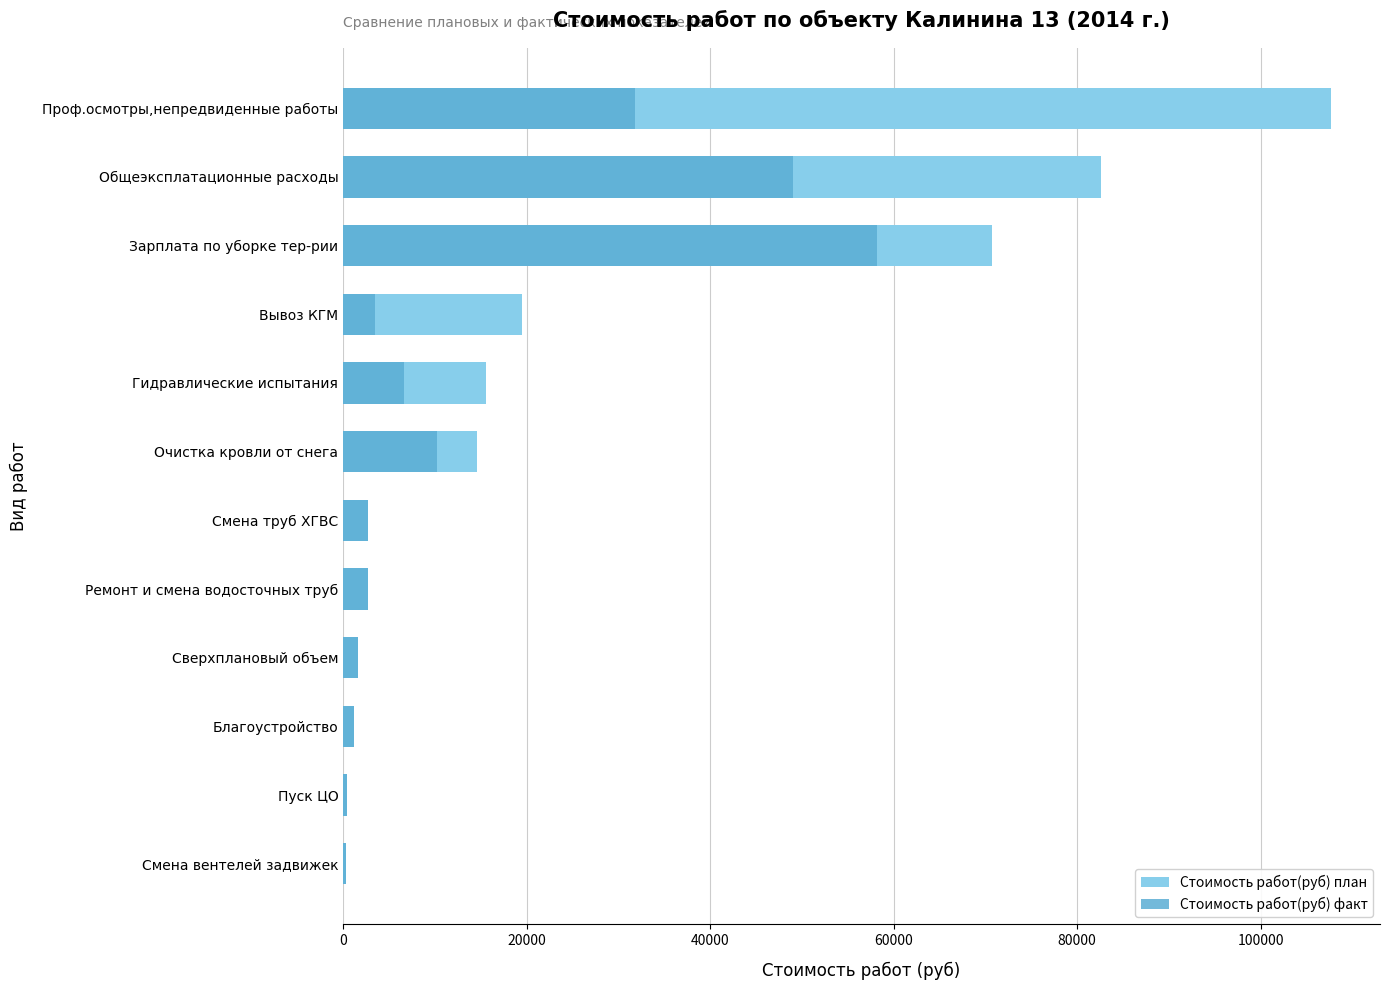

How many data points in Стоимость работ(руб) факт are above 3505?

6